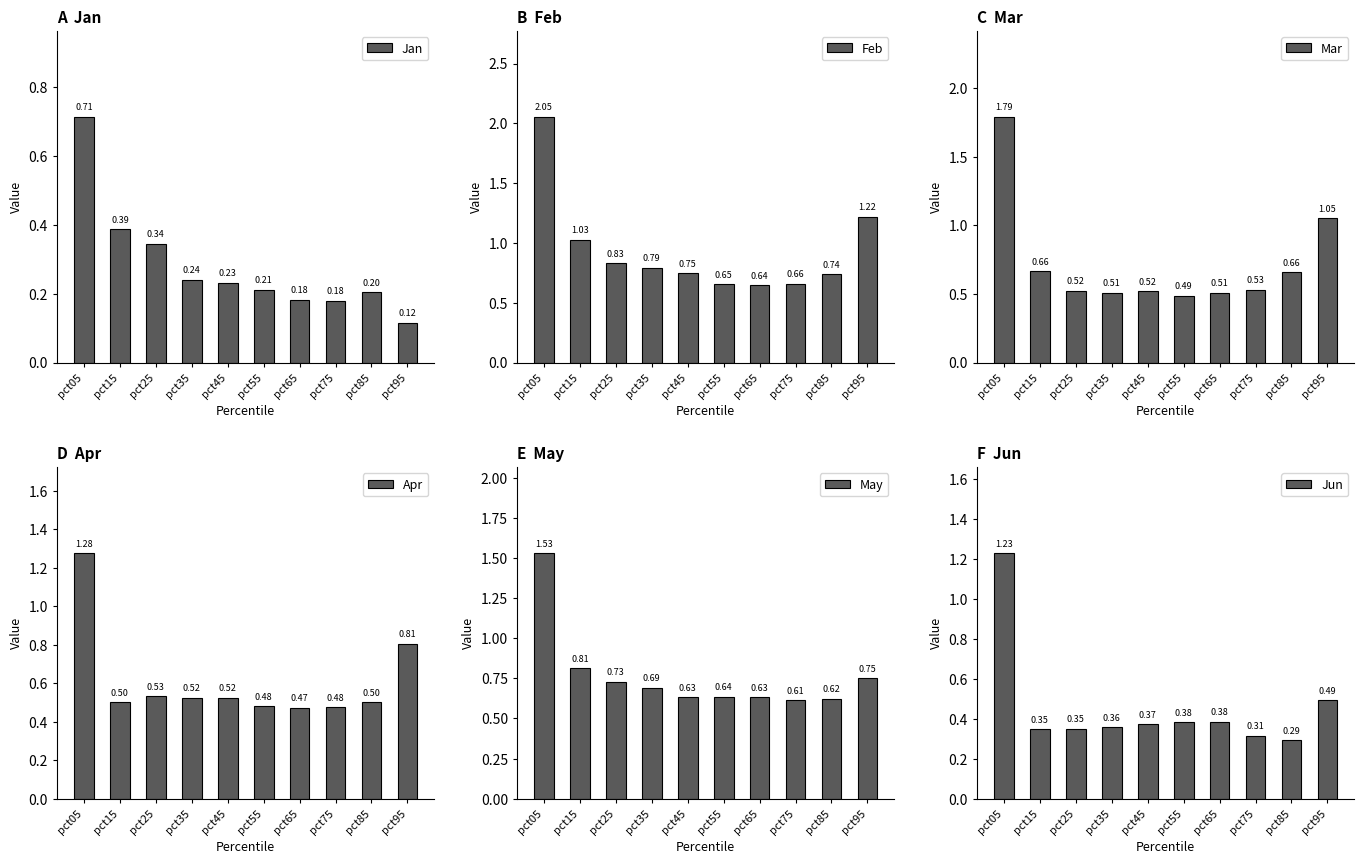

What is the highest value of the May series?

1.5